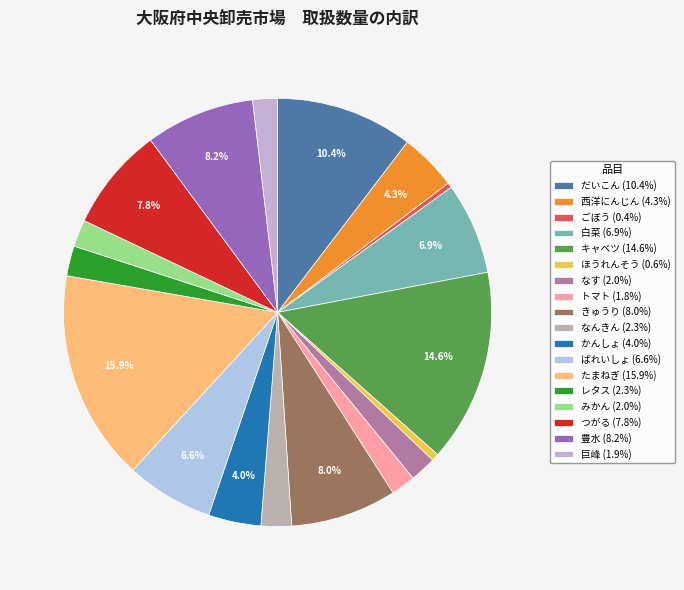

Is there any slice that represents more than half of the pie?

No